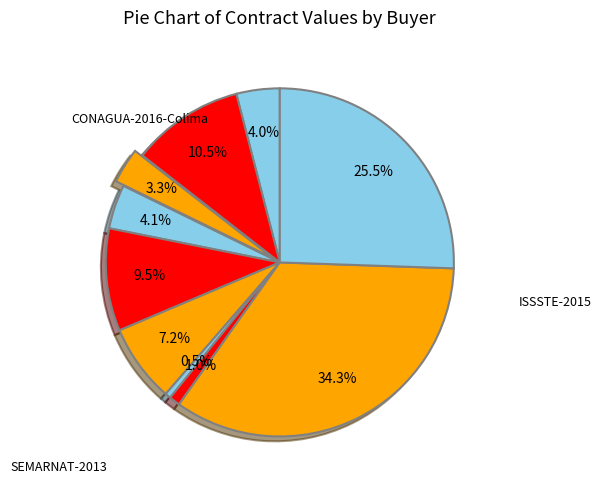

How many slices are in this pie chart?

10